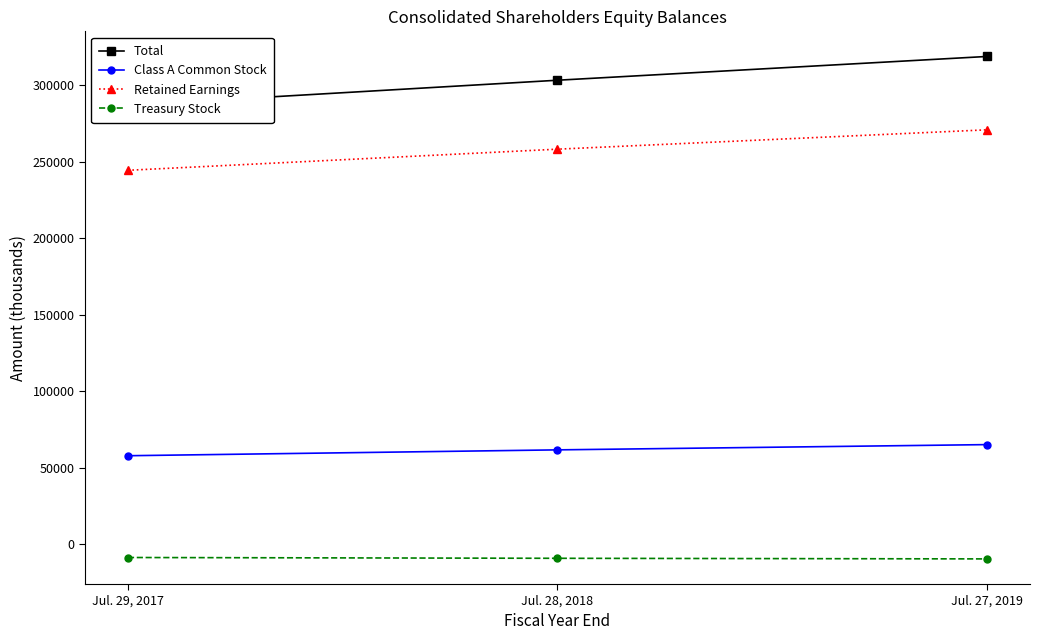

What is the label of the 3rd point from the right?

Jul. 29, 2017